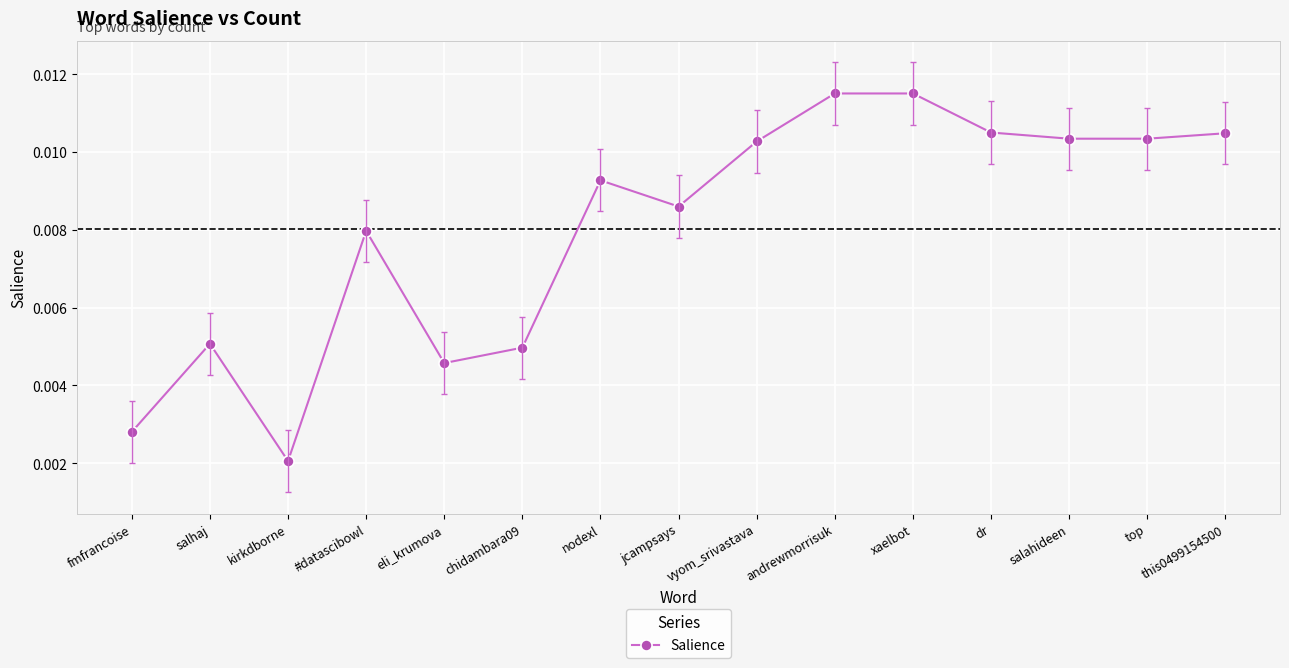

True or false: there are more than 0 points higher than both neighbors.

True